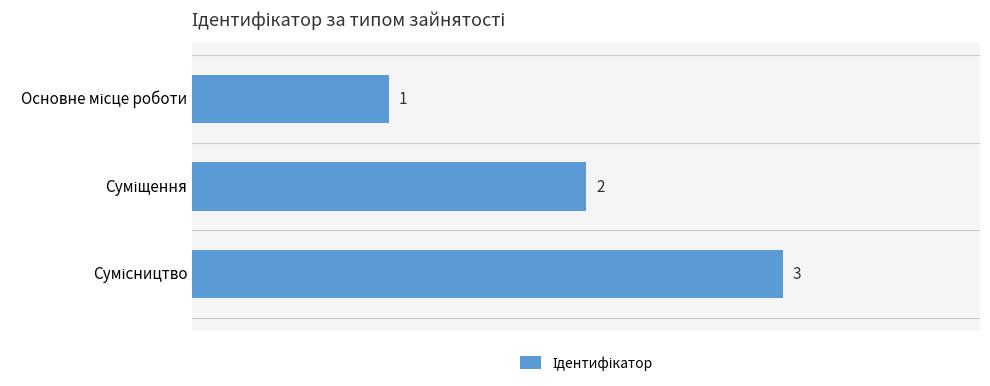

What is the sum of all values?

6